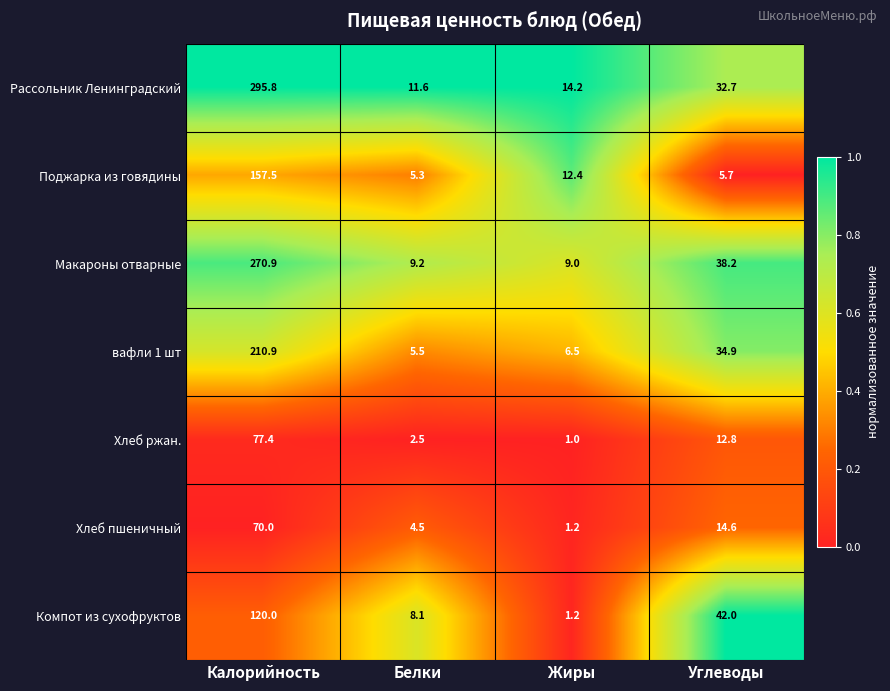

Where does the Хлеб пшеничный series first go above 14?

Калорийность